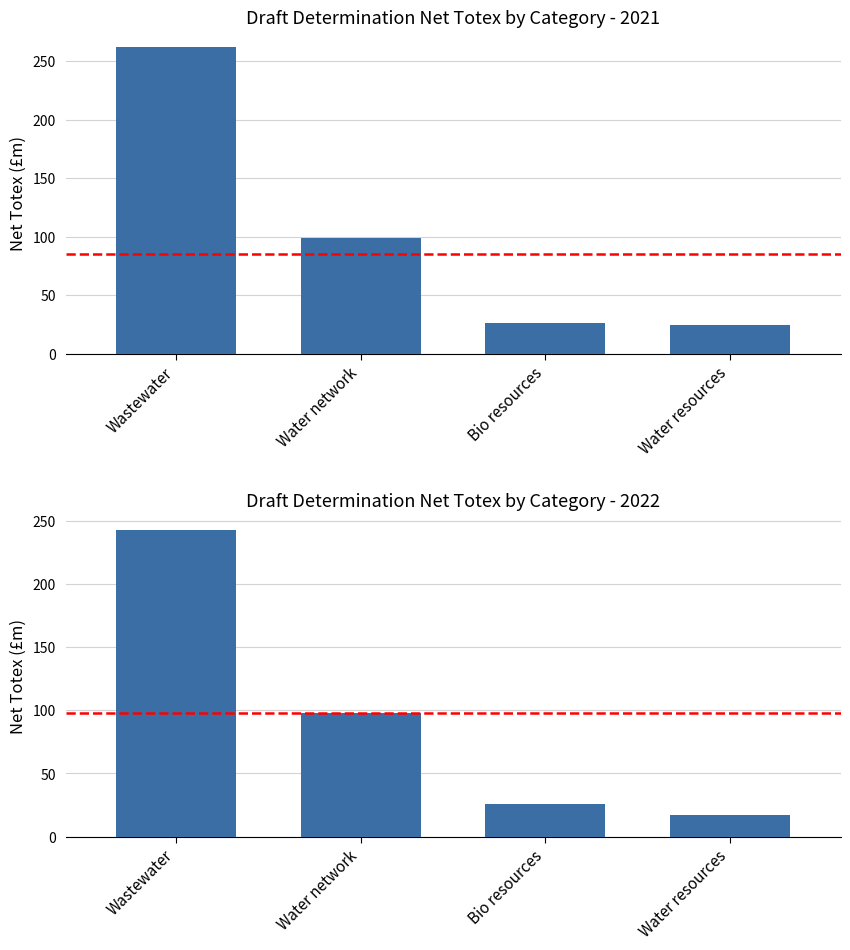

At which label does Net Totex 2021 first exceed 98?

Wastewater